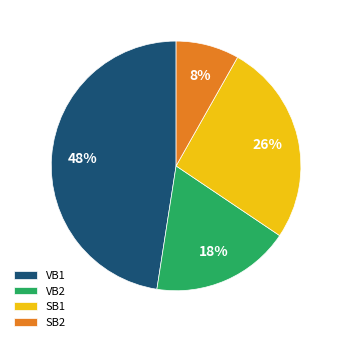

Rank the categories by value from highest to lowest.

VB1, SB1, VB2, SB2